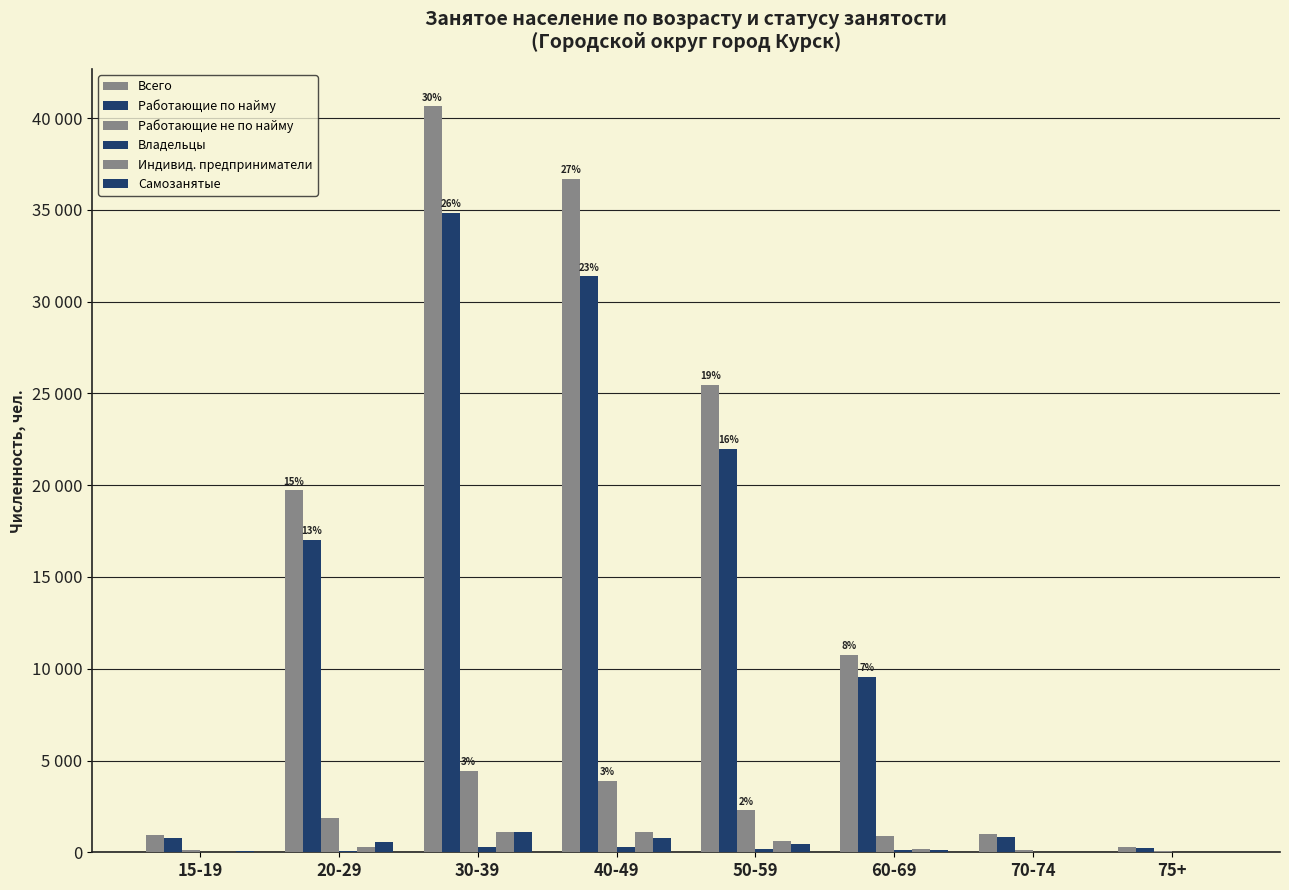

Are the bars grouped side by side (vs. stacked)?

Yes